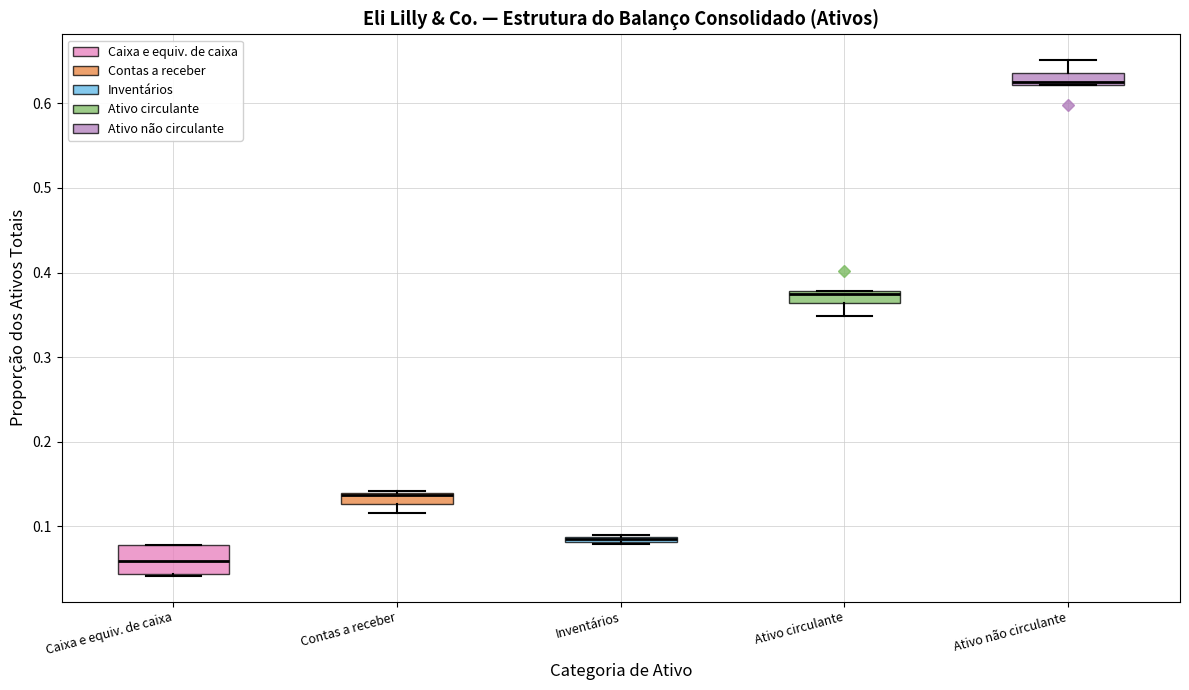

Where is the upper edge of the box for Ativo não circulante on the y-axis? The values are not printed on the chart, so give them approximately, as read against the axis.

0.64